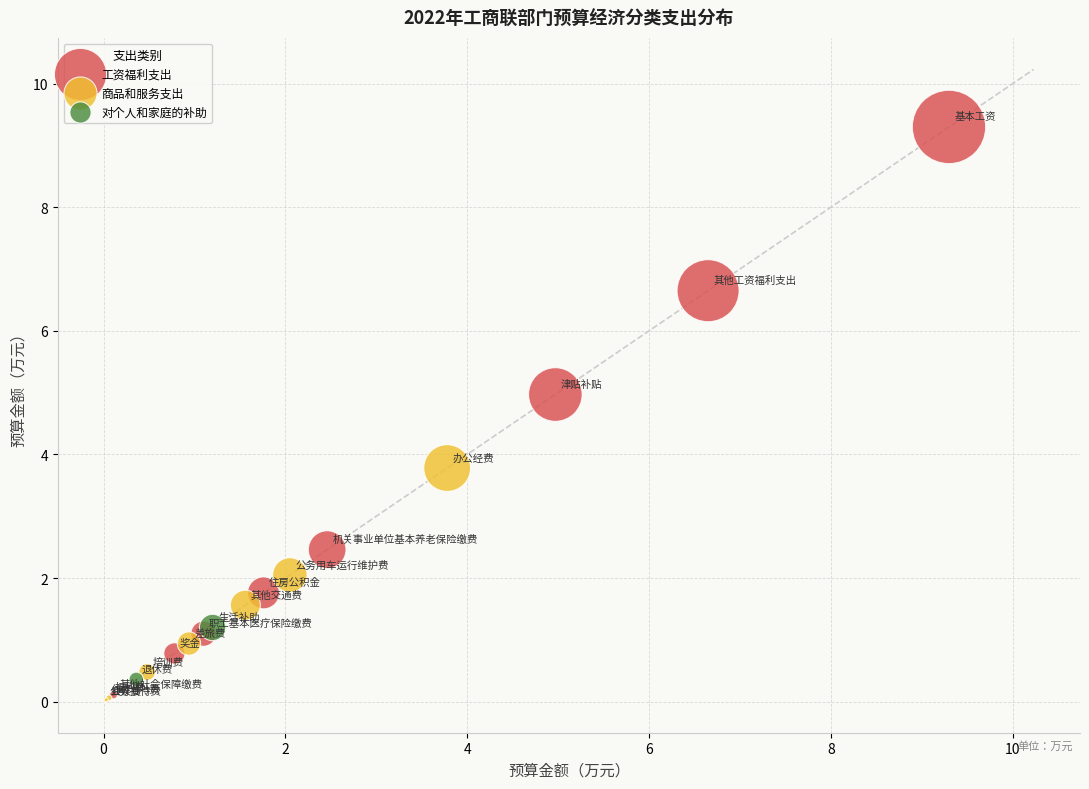

Which series has the widest spread of Y values?

工资福利支出